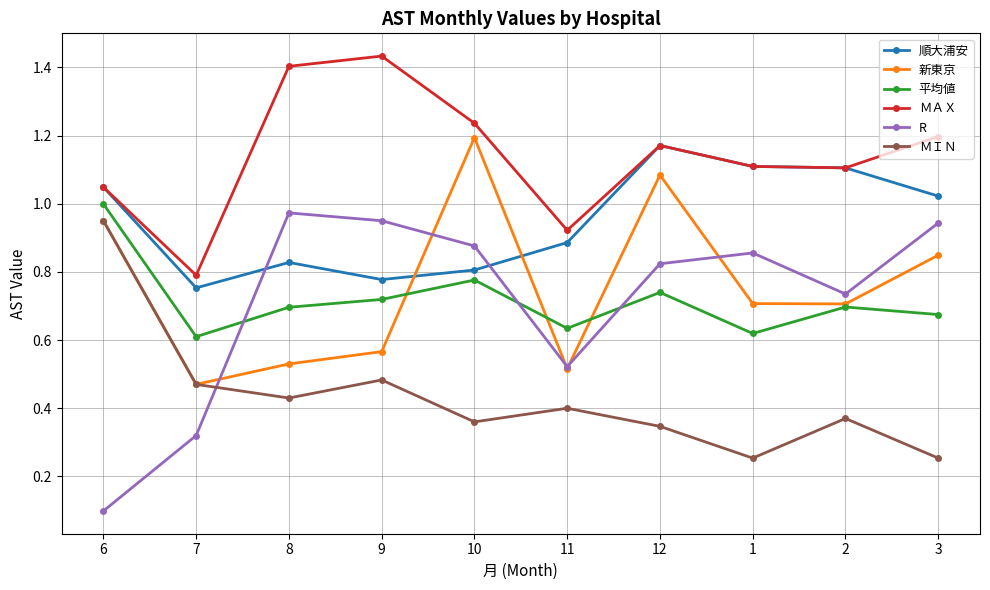

What are all the series names shown in the legend?

順大浦安, 新東京, 平均値, ＭＡＸ, R, ＭＩＮ